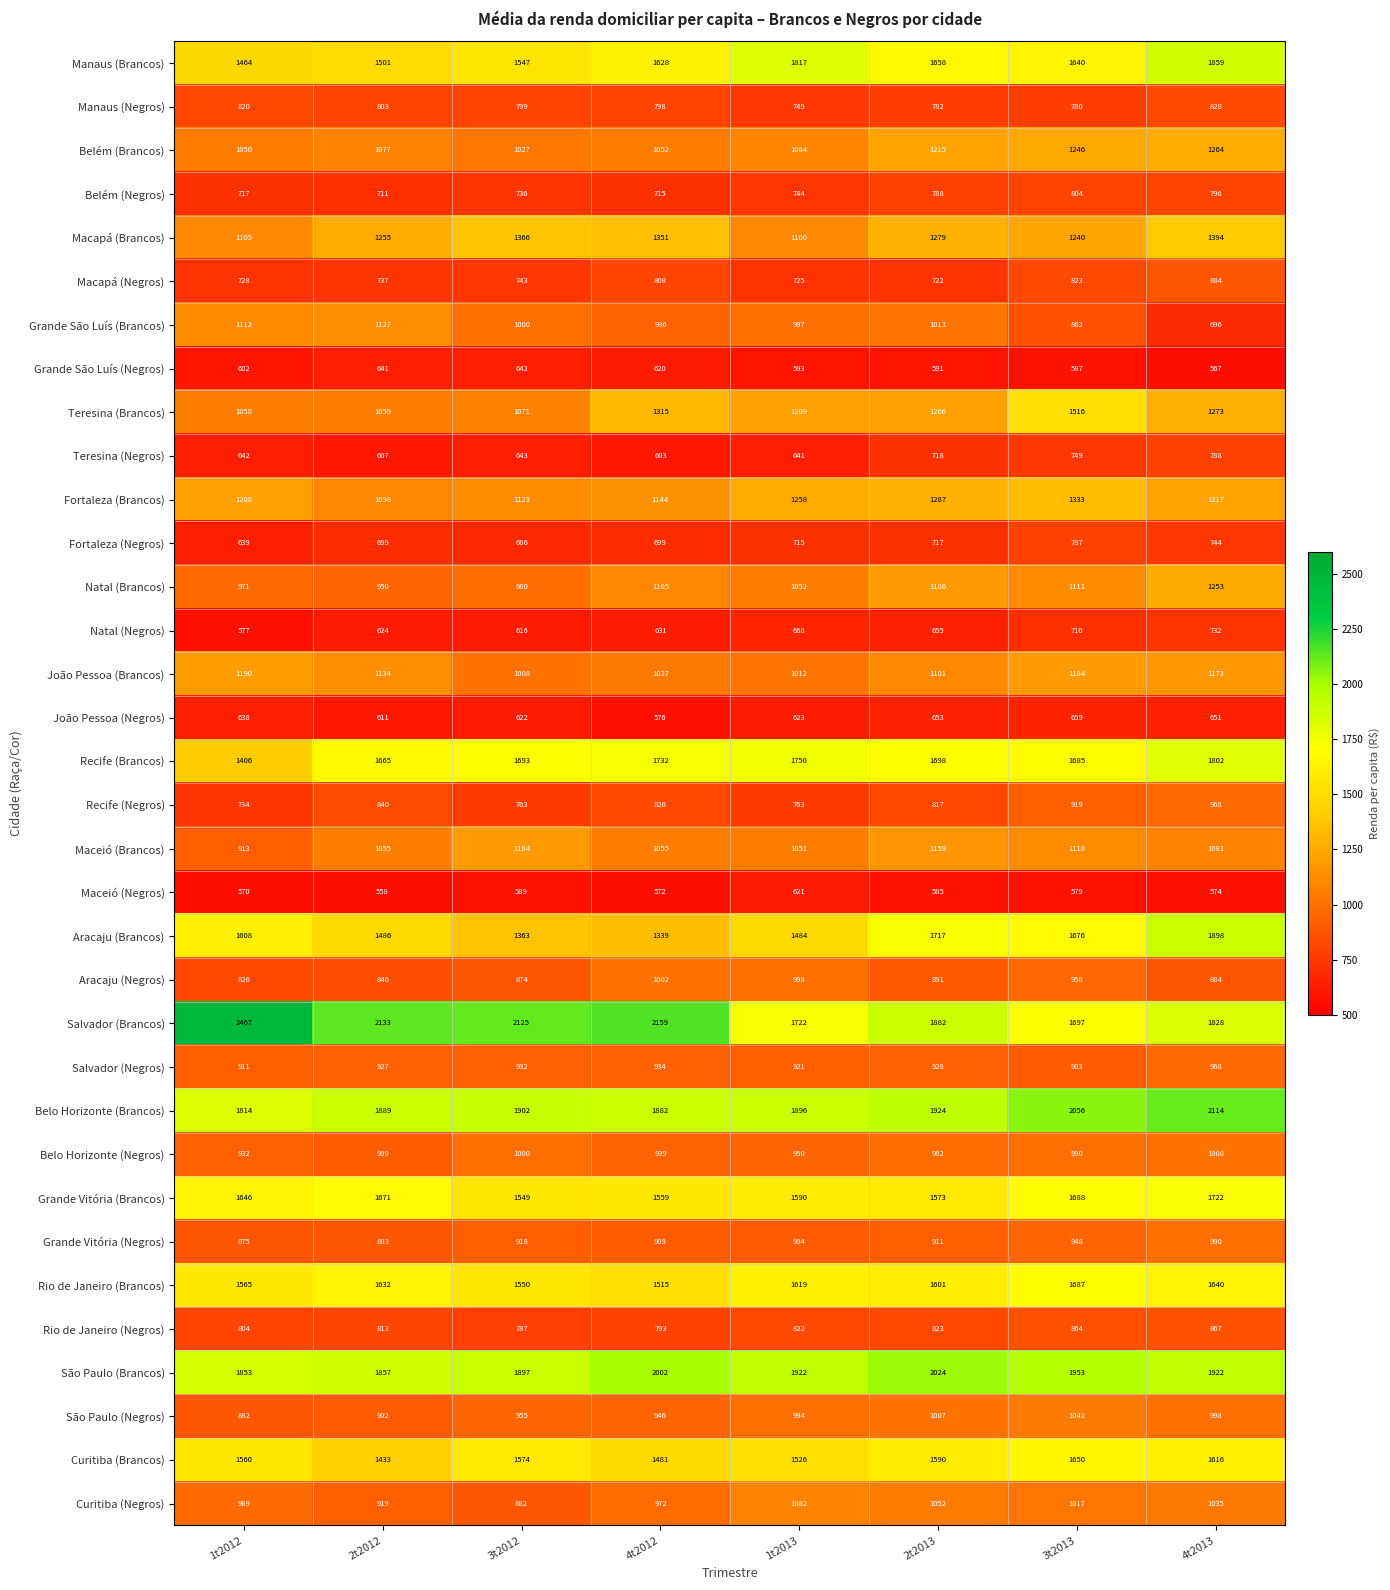

Which series has the largest range (max minus min)?

Salvador (Brancos)